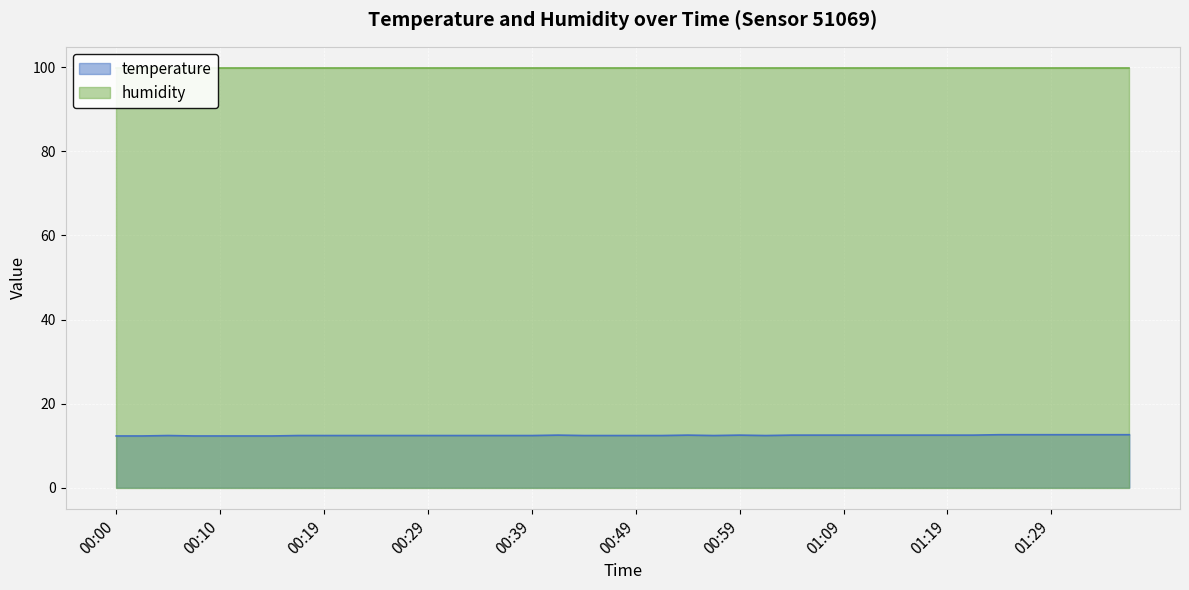

Is it true that temperature equals 5.8 at 00:39?

False